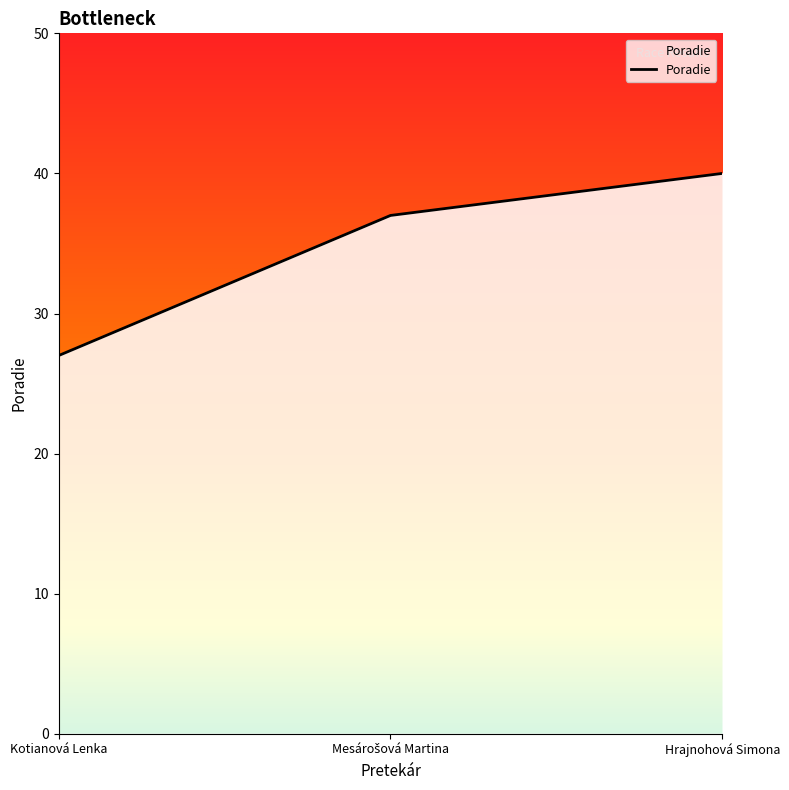

Is it true that the value at Kotianová Lenka is 10?

False